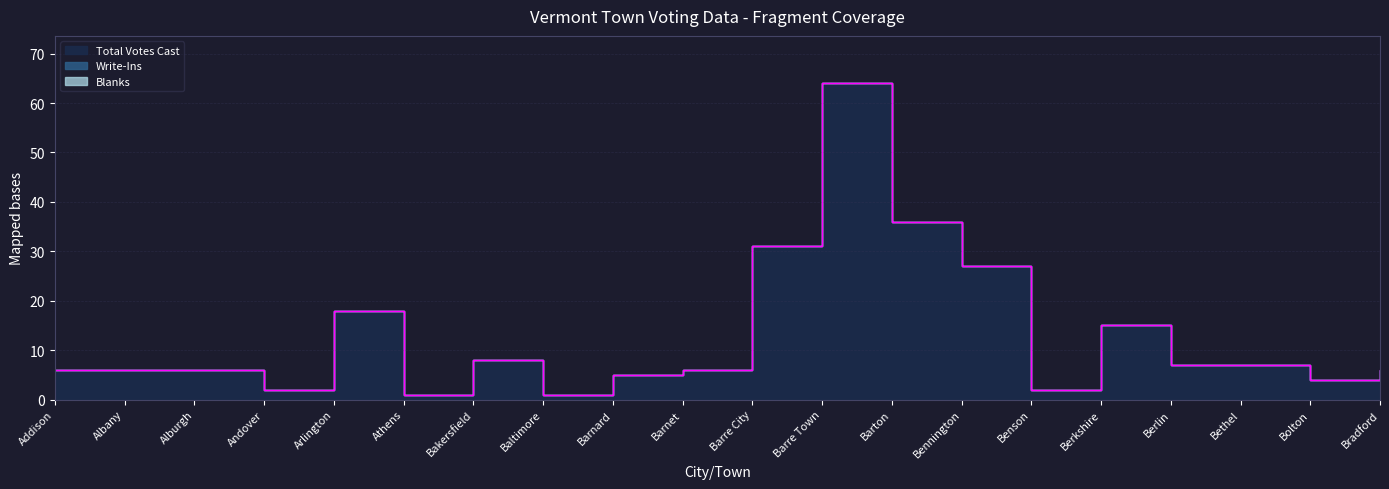

What position from the left is Baltimore?

8